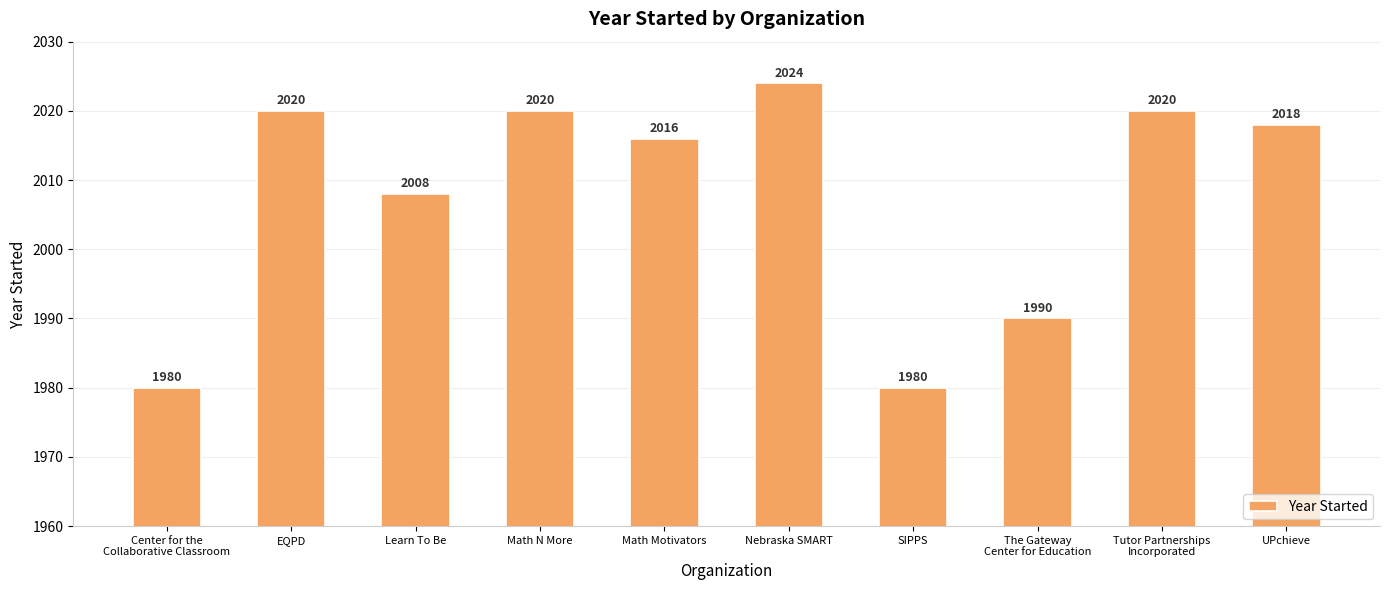

Where is the data nearest to the value 2002?

Learn To Be